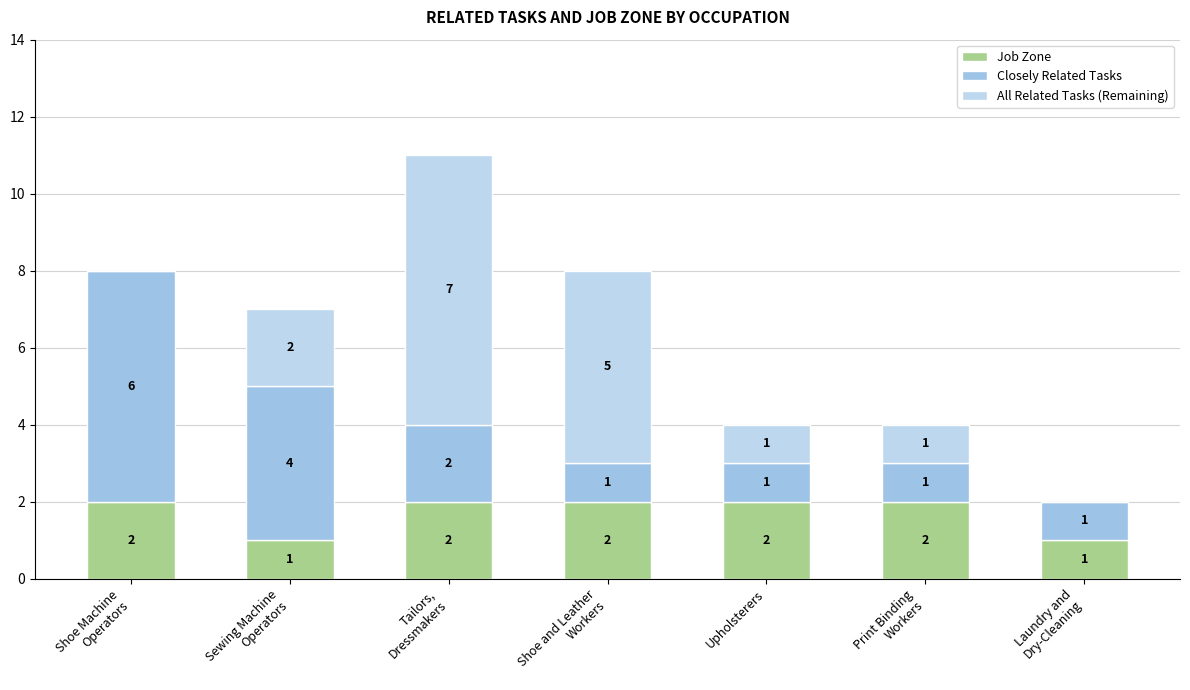

Which has a higher value, Tailors,
Dressmakers or Print Binding
Workers?

Tailors,
Dressmakers